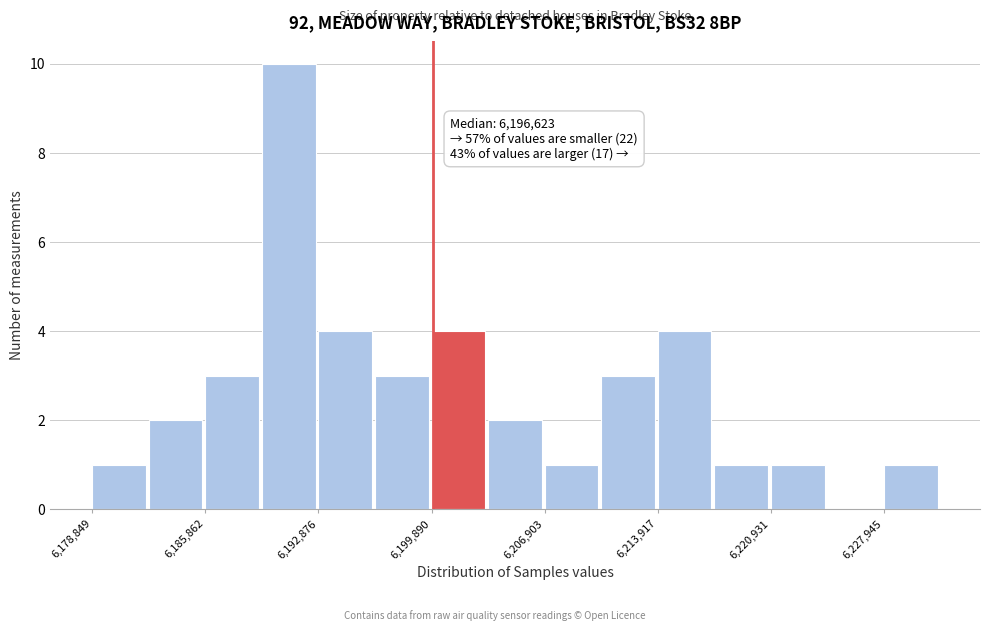

Read against the x-axis, roughly where is the centre of the tallest bar?

6191000